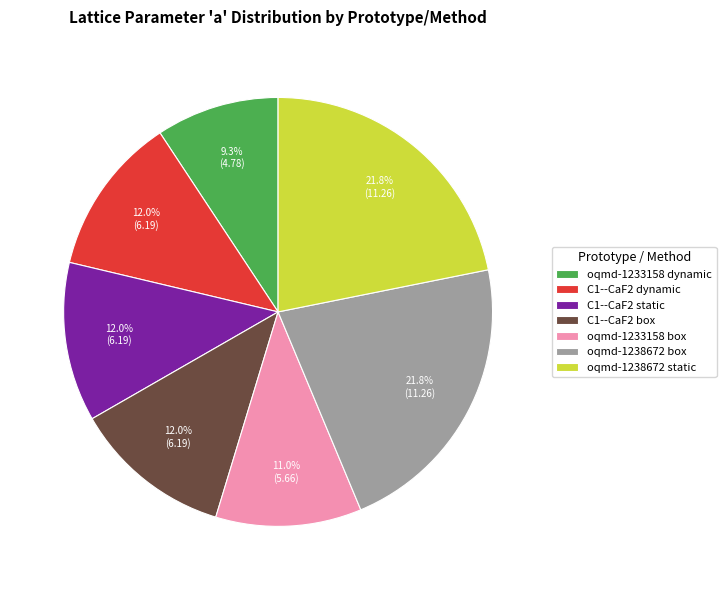

To the nearest percent, what is the difference between the largest and smallest slice percentages?

13%